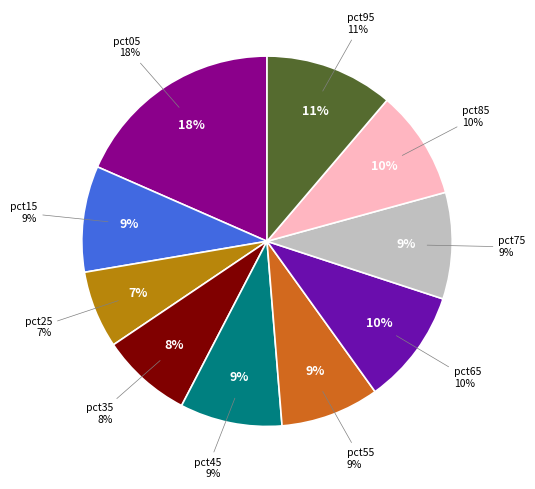

How many segments does this pie chart have?

10